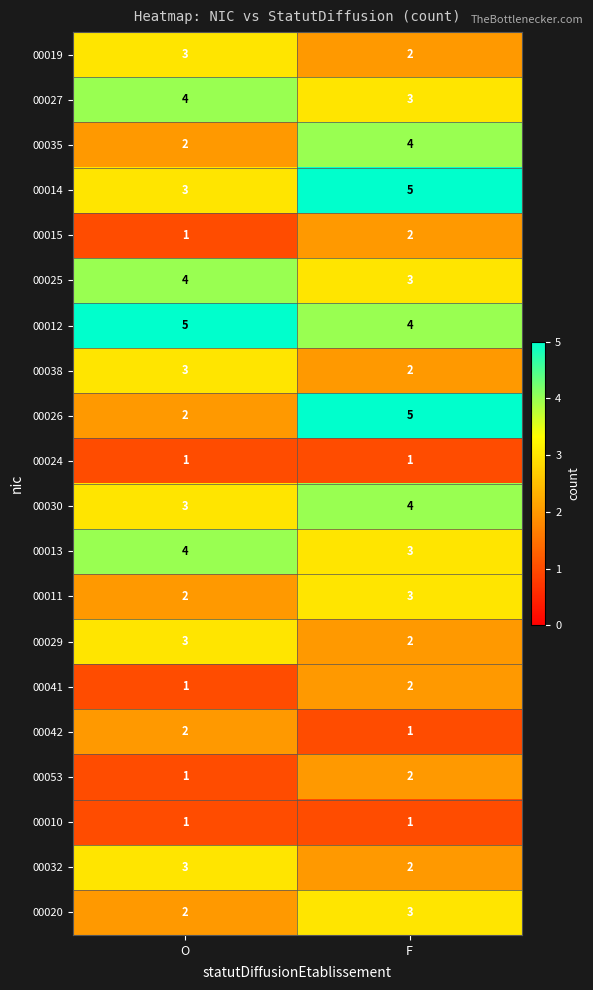

What is the highest value of the 00030 series?

4